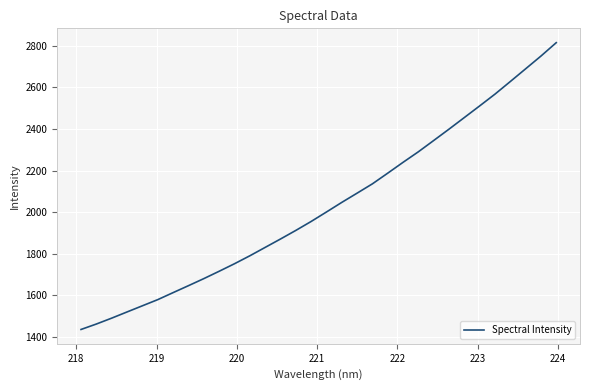

What is the difference between the maximum and minimum values?

1379.3